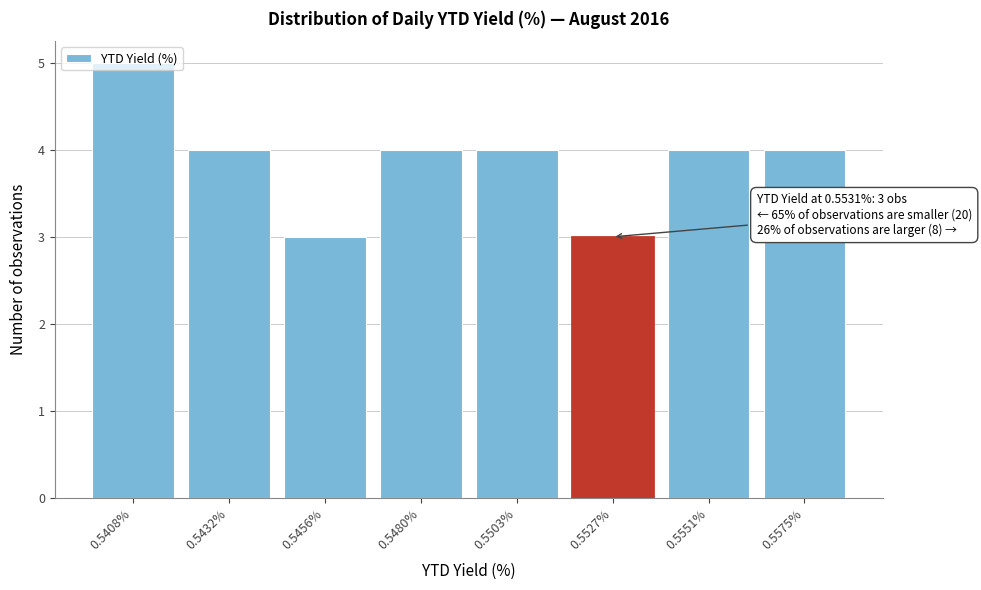

True or false: the data shows 2 at 0.5408%.

False